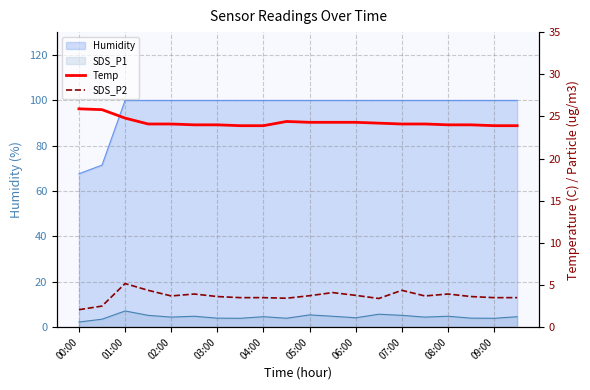

What is the difference between the maximum and second lowest values in the SDS_P2 series?

2.7